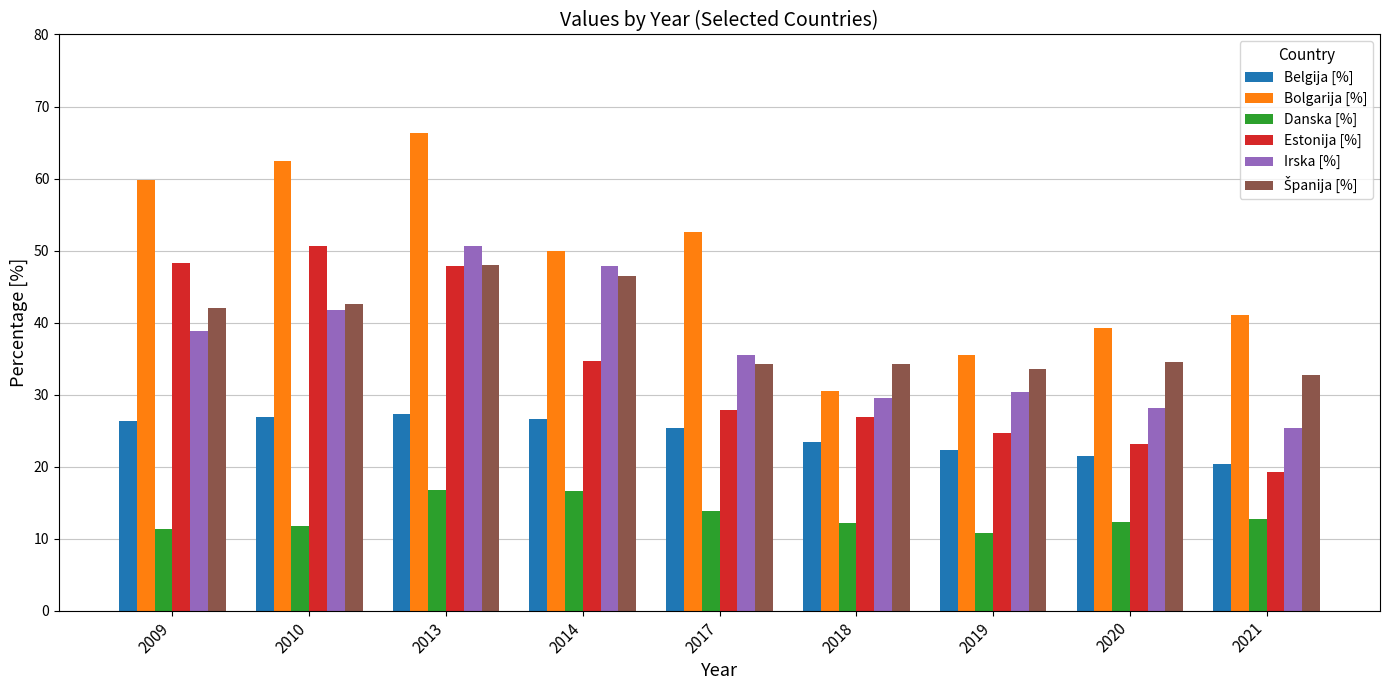

Which category has the highest value across all series?

2013